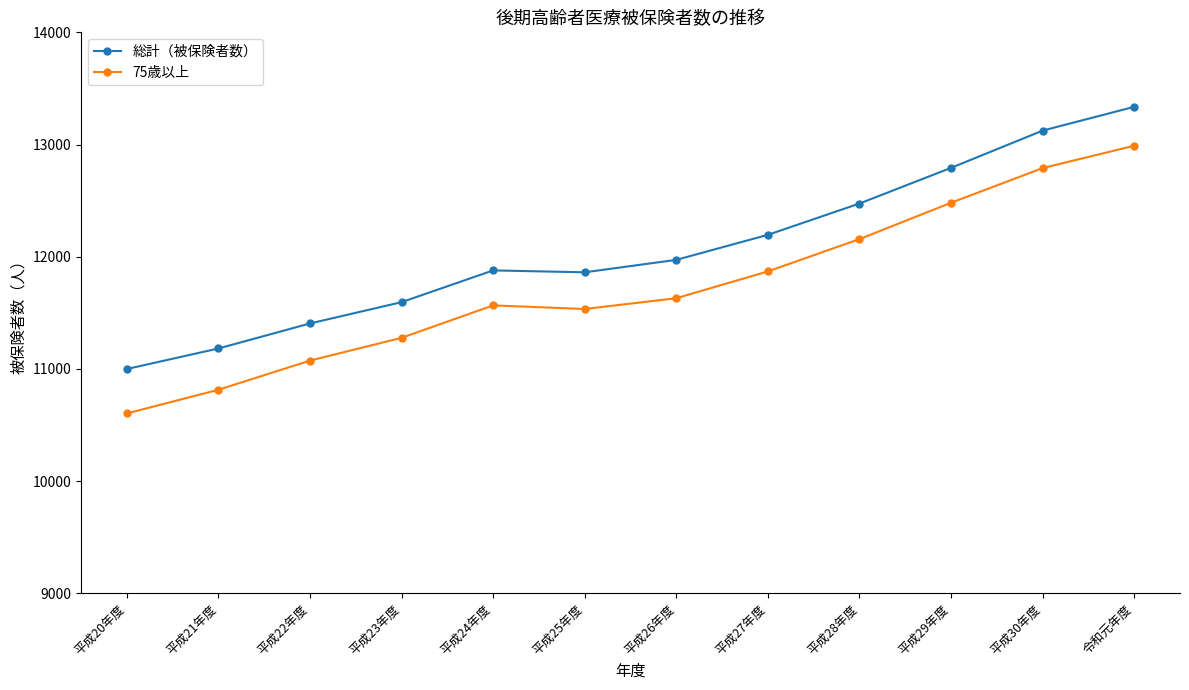

What is the sum of the 75歳以上 values at 平成28年度 and 令和元年度?

25146